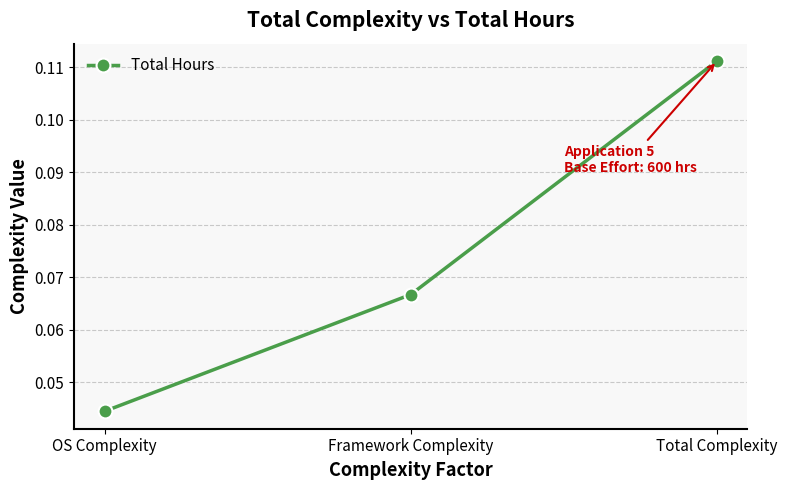

List the labels in order of value, largest first.

Total Complexity, Framework Complexity, OS Complexity